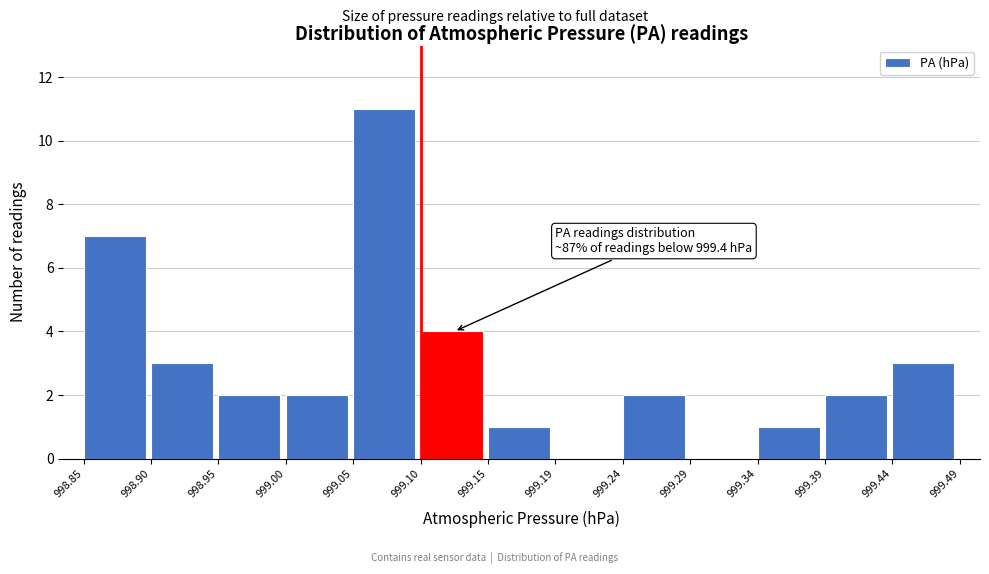

Over which range of the x-axis is the bar tallest?

999.05 to 999.10